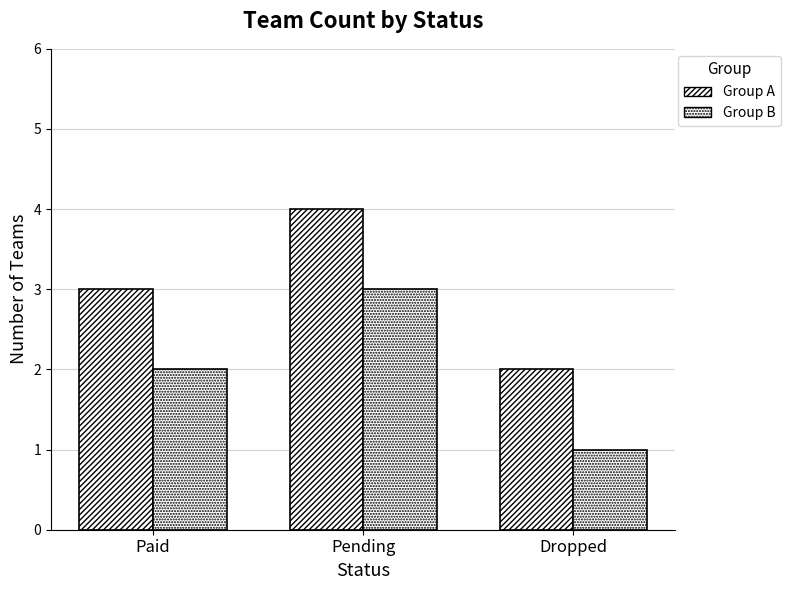

Reading left to right, what are all the values shown in this chart?

Index Pts Group A: 3	4	2
Index Pts Group B: 2	3	1